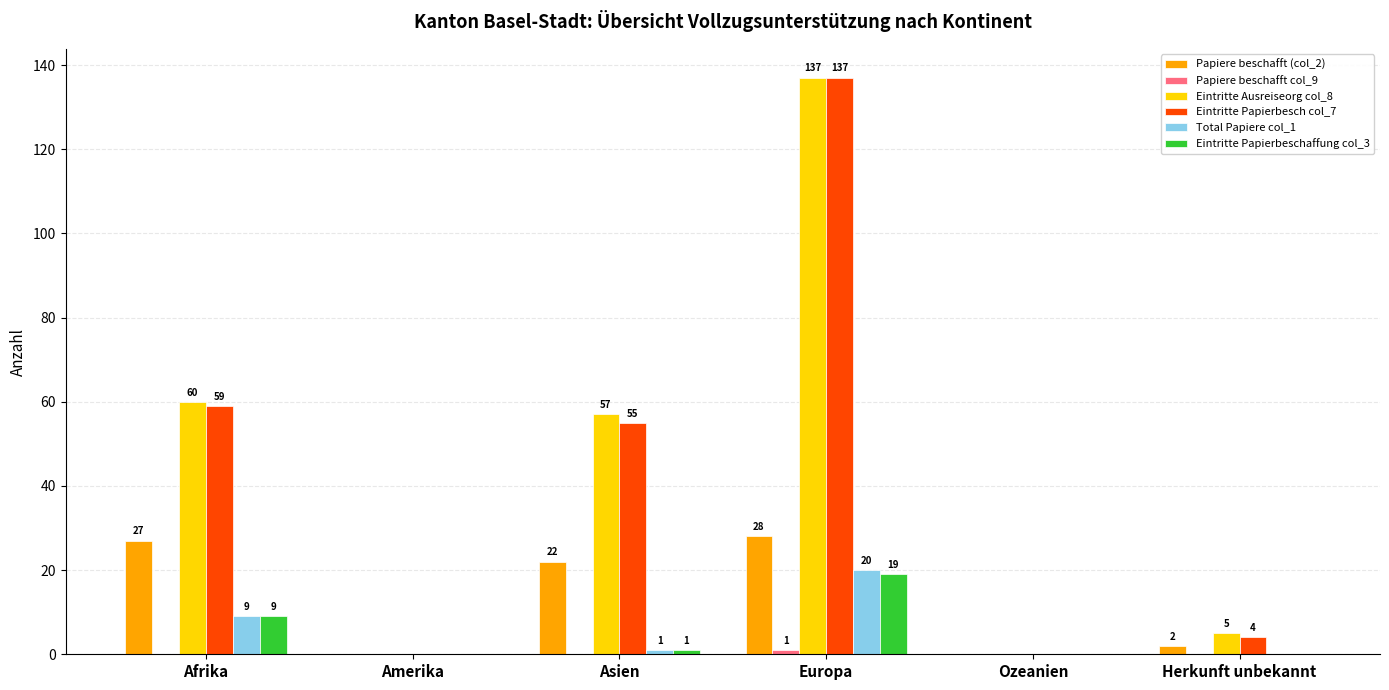

At which category is the sum across all series the highest?

Europa